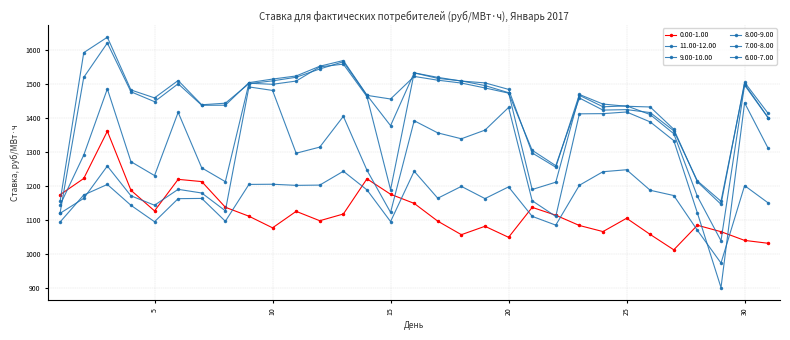

Reading left to right, extract all data points from this chart.

0.00-1.00: 1173.6	1221.4	1360.6	1186.7	1126.0	1218.8	1212.3	1136.7	1110.3	1076.1	1124.6	1097.0	1116.8	1220.4	1175.0	1148.1	1095.8	1055.9	1080.7	1048.2	1136.4	1113.2	1083.0	1065.1	1104.3	1056.7	1011.4	1083.7	1064.8	1039.1	1030.6
11.00-12.00: 1154.8	1591.9	1637.3	1482.0	1458.7	1509.9	1438.4	1443.1	1500.7	1508.9	1519.4	1543.8	1565.1	1466.1	1455.4	1521.9	1510.8	1502.4	1488.0	1472.7	1304.5	1259.1	1458.3	1422.8	1424.1	1415.5	1361.7	1214.2	1154.4	1499.4	1400.3
9.00-10.00: 1120.9	1519.0	1620.3	1476.7	1447.5	1500.3	1437.0	1437.1	1503.6	1514.1	1523.2	1551.9	1568.7	1466.7	1376.9	1532.4	1519.2	1508.2	1502.9	1483.7	1296.6	1254.6	1468.8	1440.5	1434.0	1431.9	1366.3	1211.5	1145.5	1504.5	1412.8
8.00-9.00: 1143.4	1290.2	1485.2	1270.9	1230.0	1416.2	1252.6	1212.0	1501.9	1498.7	1508.3	1550.0	1558.0	1462.5	1188.4	1532.3	1516.2	1508.7	1495.0	1474.0	1189.0	1210.5	1466.3	1432.5	1435.2	1409.6	1353.2	1168.7	1038.1	1496.3	1399.7
7.00-8.00: 1118.9	1162.9	1258.1	1170.3	1142.7	1189.5	1178.6	1126.2	1491.0	1480.6	1295.8	1313.8	1404.5	1245.7	1121.5	1391.5	1355.7	1338.3	1363.8	1430.5	1155.9	1109.6	1411.8	1412.3	1417.2	1388.0	1332.8	1119.8	900.3	1444.2	1309.9
6.00-7.00: 1093.4	1172.8	1203.8	1142.4	1094.0	1162.0	1162.7	1095.5	1204.0	1204.5	1201.2	1201.9	1242.7	1187.8	1094.5	1242.9	1163.3	1198.1	1162.2	1196.7	1109.9	1084.1	1201.5	1241.3	1247.1	1186.7	1171.2	1068.9	972.5	1200.4	1149.5